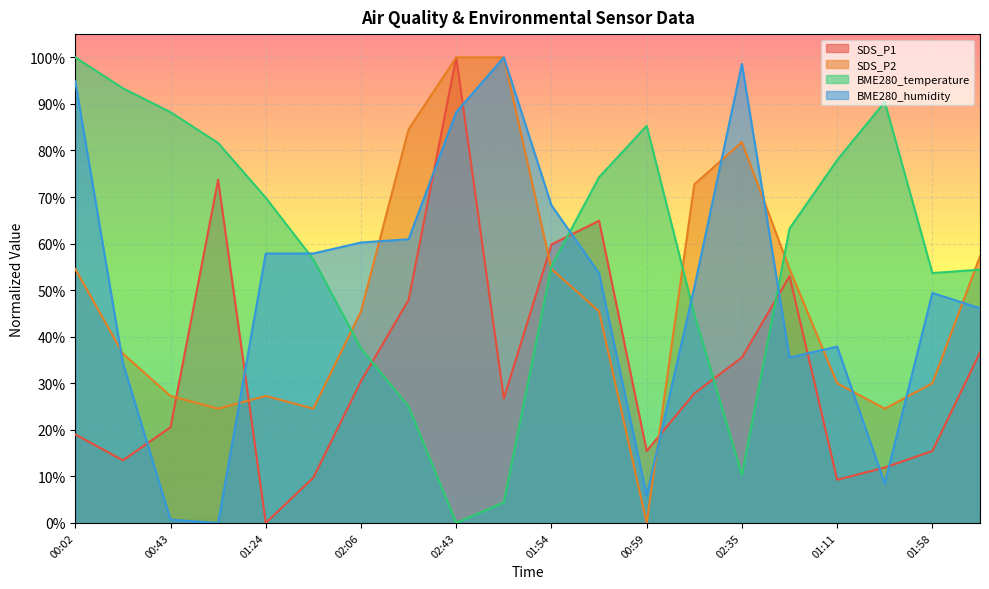

Is the value of BME280_temperature at 02:43 greater than the value of BME280_humidity at 00:35?

No